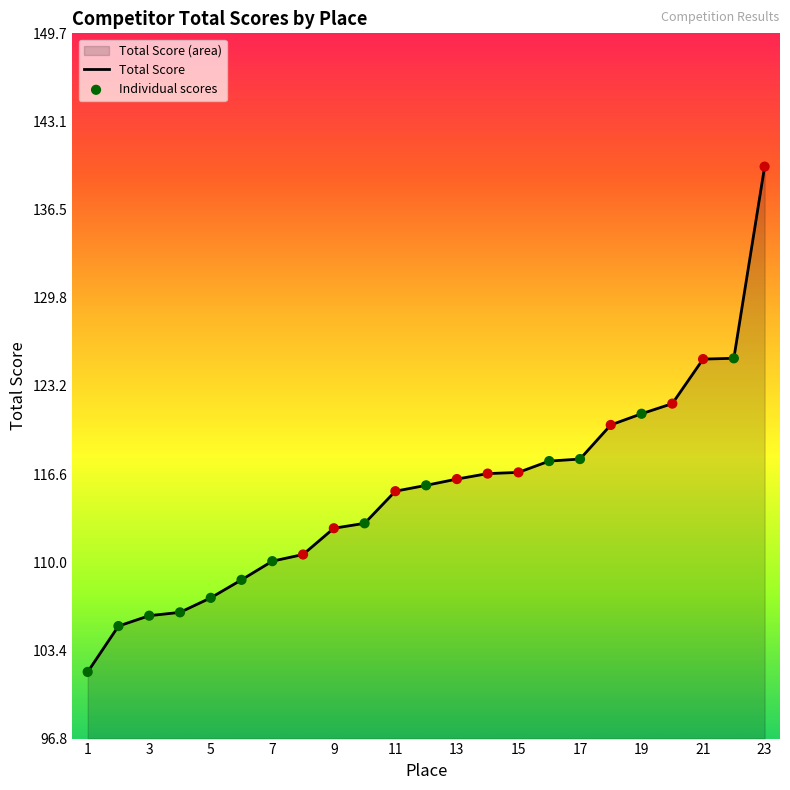

Which series has the largest total across all categories?

Total Score